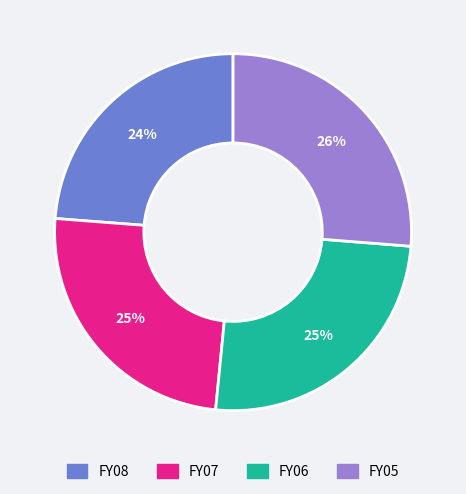

What is the largest slice in the pie chart?

FY05